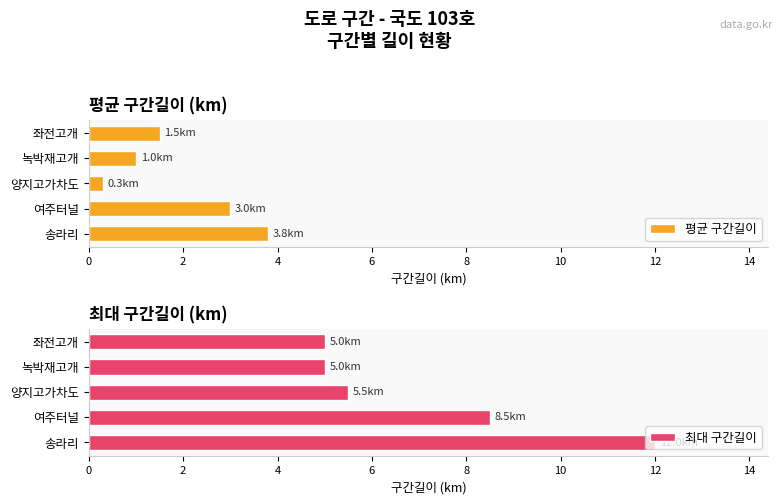

List the series in order of their peak value, lowest first.

평균 구간길이, 최대 구간길이